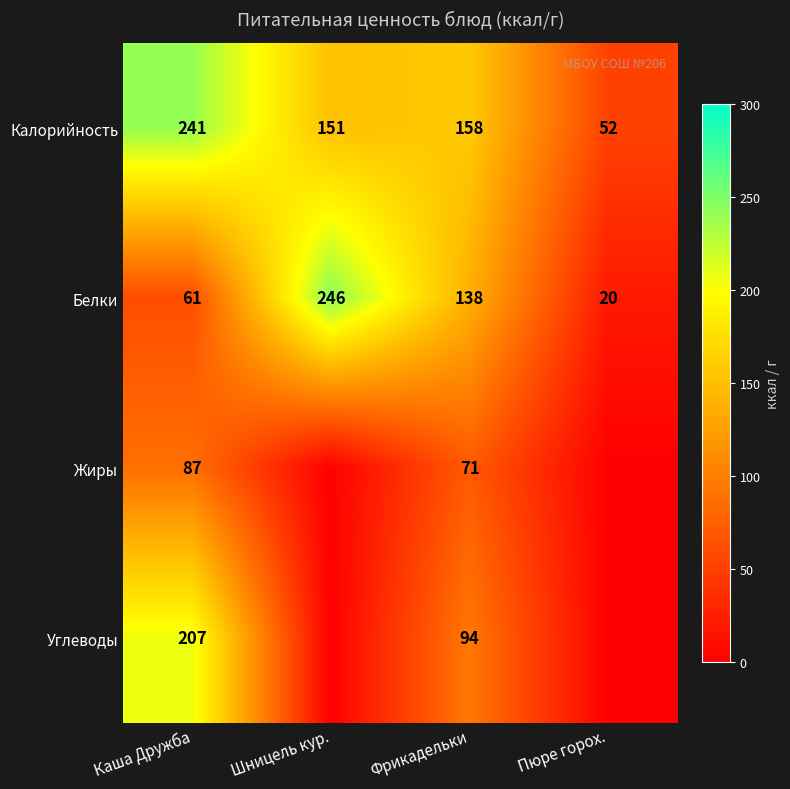

What is the approximate value of Калорийность at Фрикадельки, to the nearest 50?

150